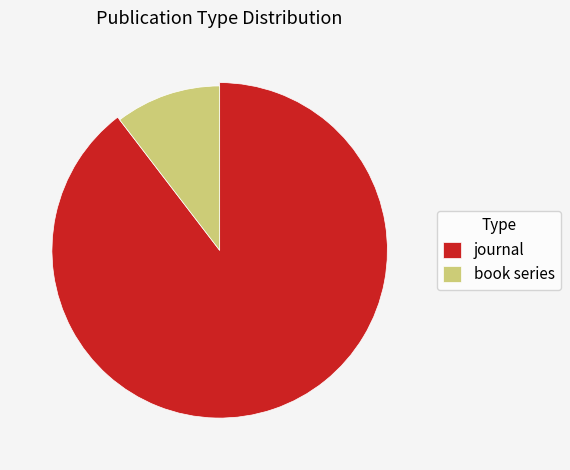

What is the change in value from journal to book series?

-137